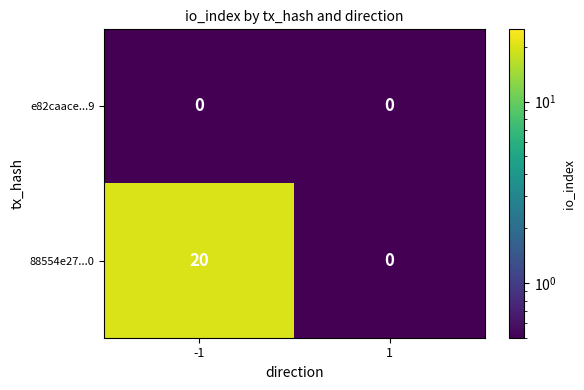

The value of 88554e27...0 at -1 is 34. True or false?

False